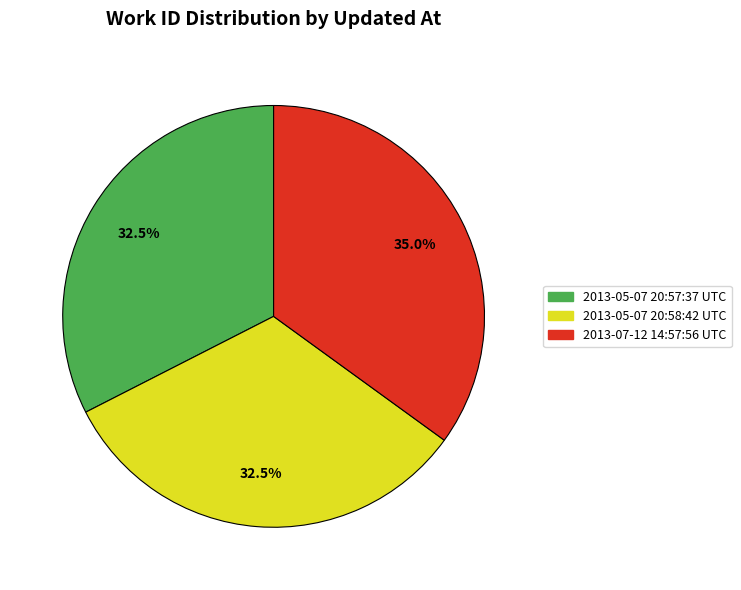

How much of the chart is everything except 2013-07-12 14:57:56 UTC?

65.0%